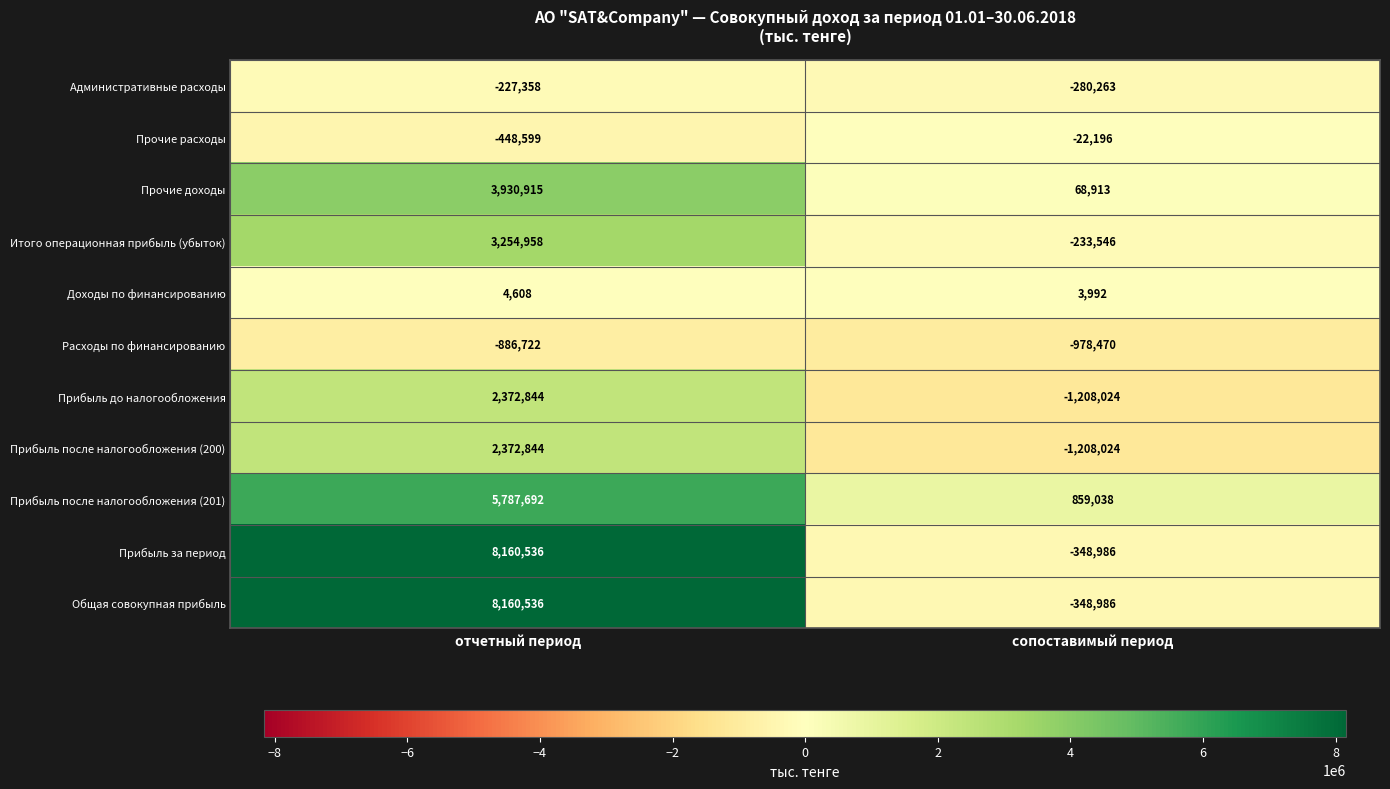

What is the minimum value shown in the chart?

-1208024